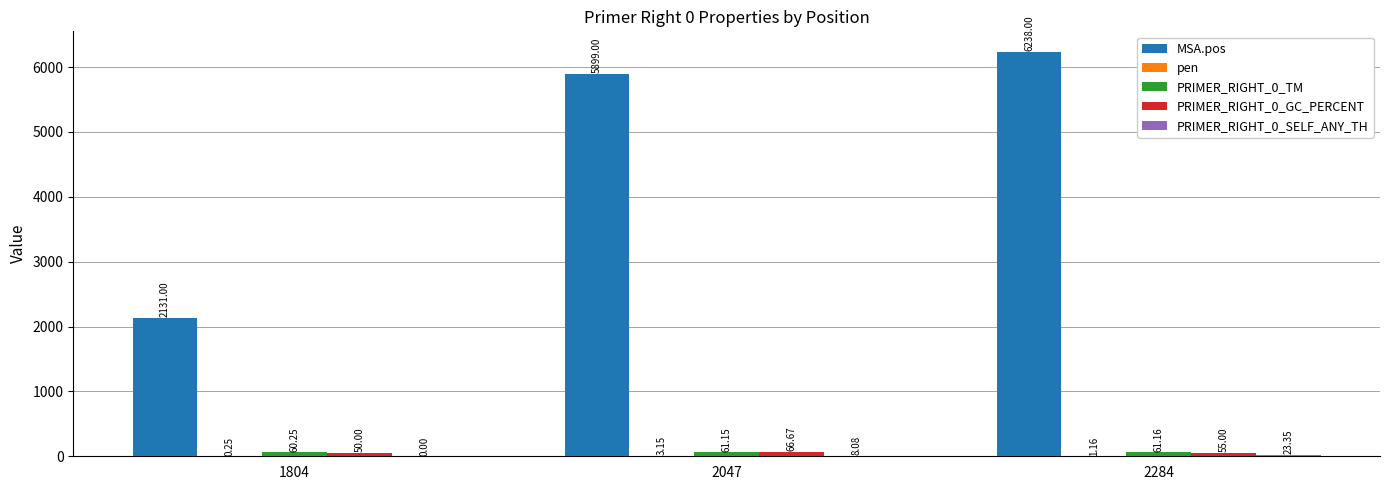

What is the sum of the PRIMER_RIGHT_0_GC_PERCENT values at 2284 and 1804?

105.0